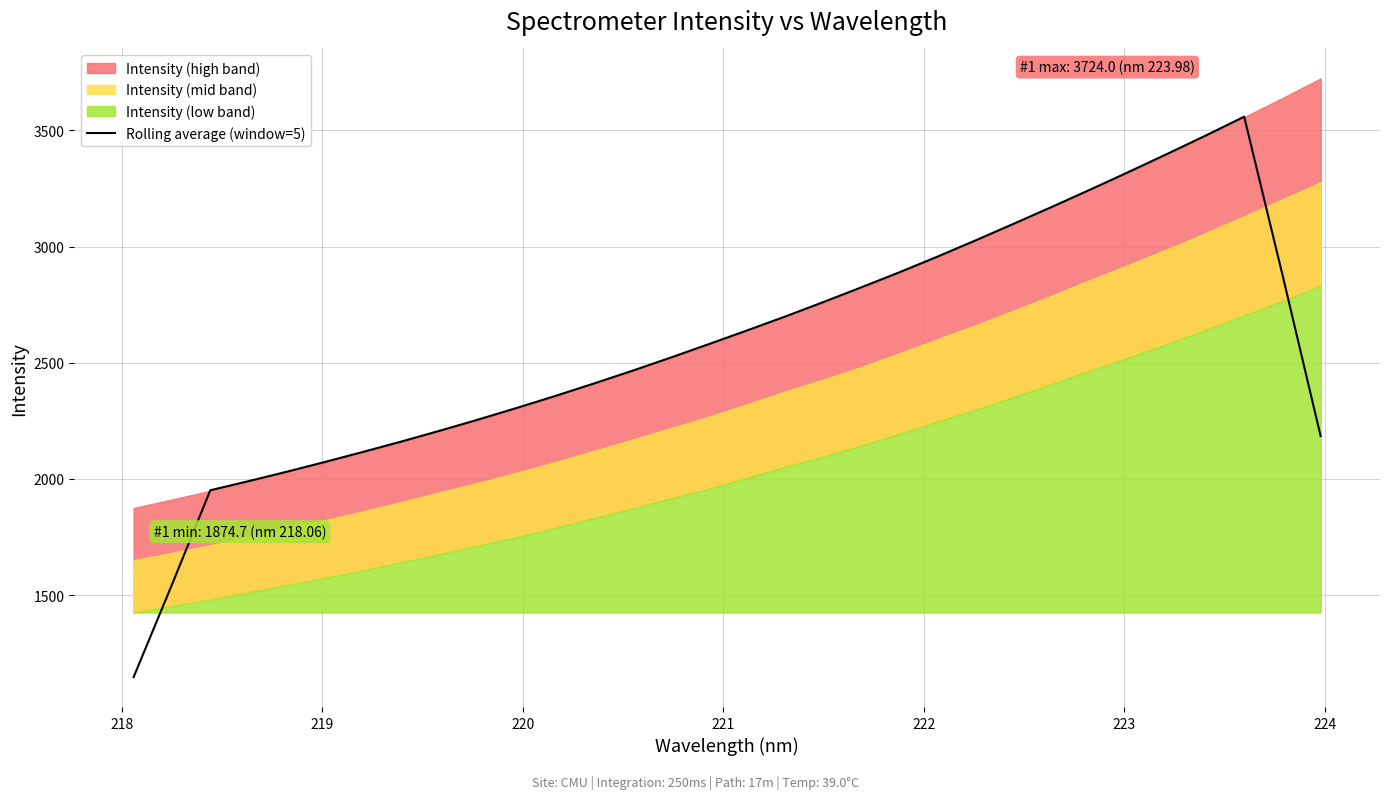

What is the lowest value of the Rolling average (window=5) series?

1147.0